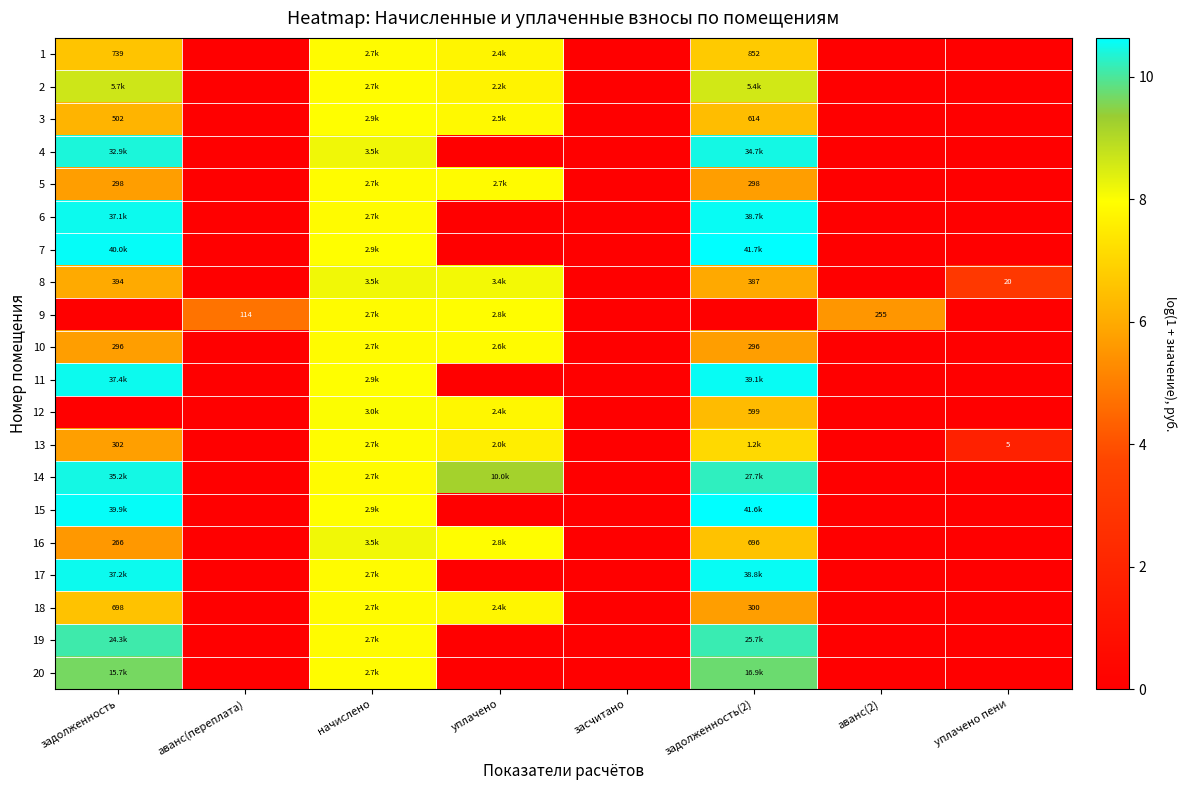

The 2 series shows 3.4 at аванс(2). True or false?

False